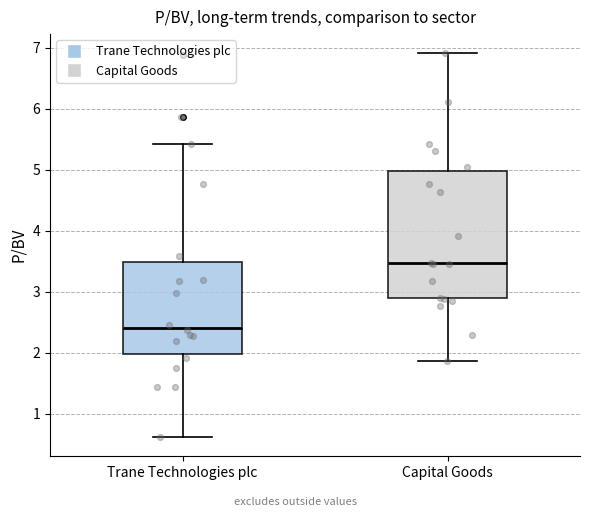

Which box is the tallest, from its lower edge to its upper edge?

Capital Goods